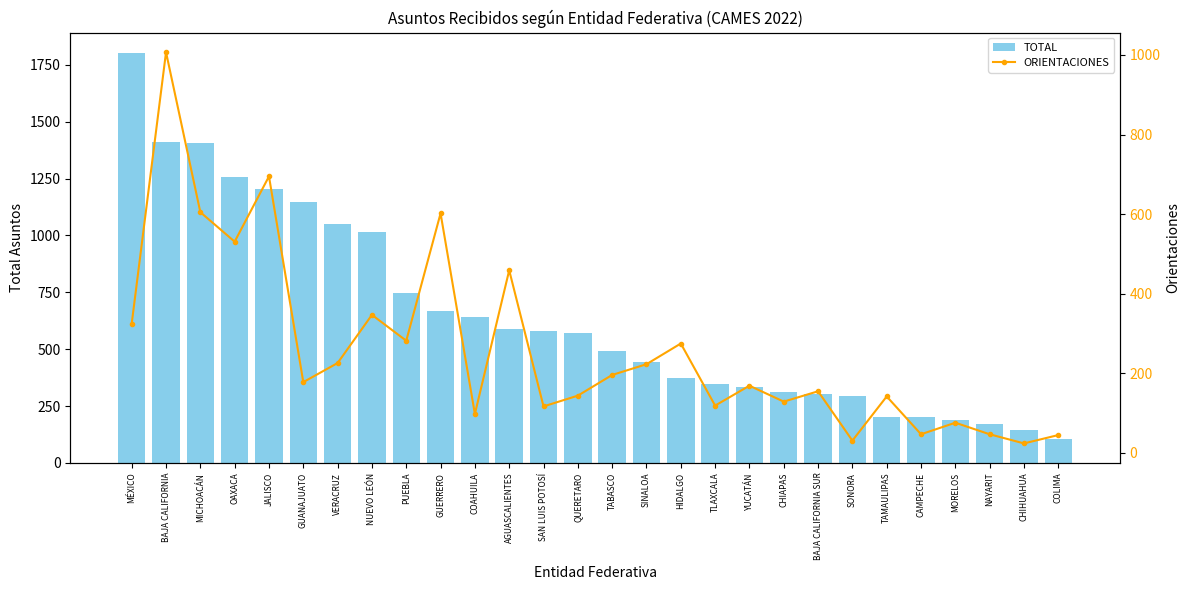

What value does the TOTAL series have at QUERETARO?

570